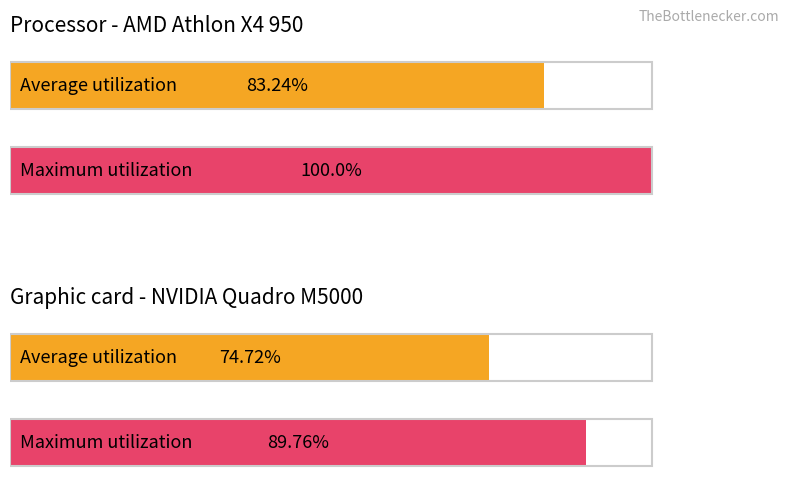

What are all the series names shown in the legend?

Average utilization, Maximum utilization